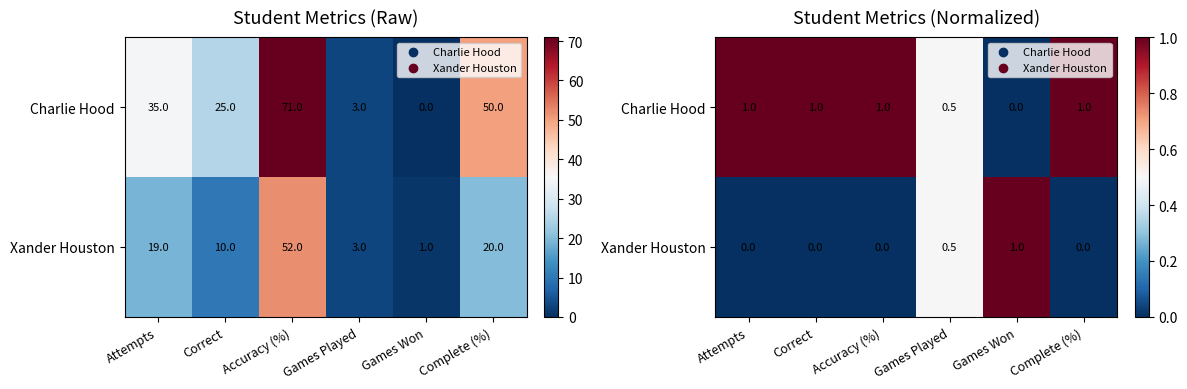

The Charlie Hood series shows 1.0 at Attempts. True or false?

True